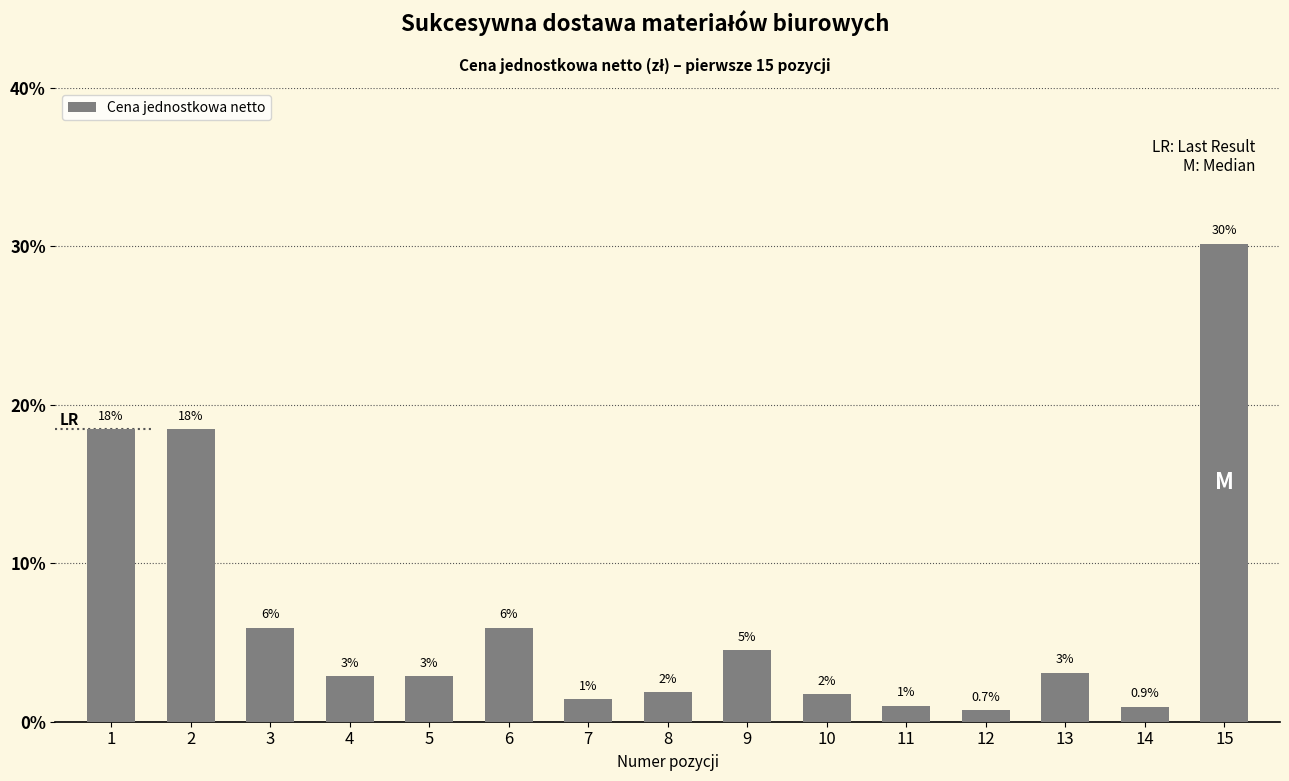

Between 12 and 2, which is larger?

2